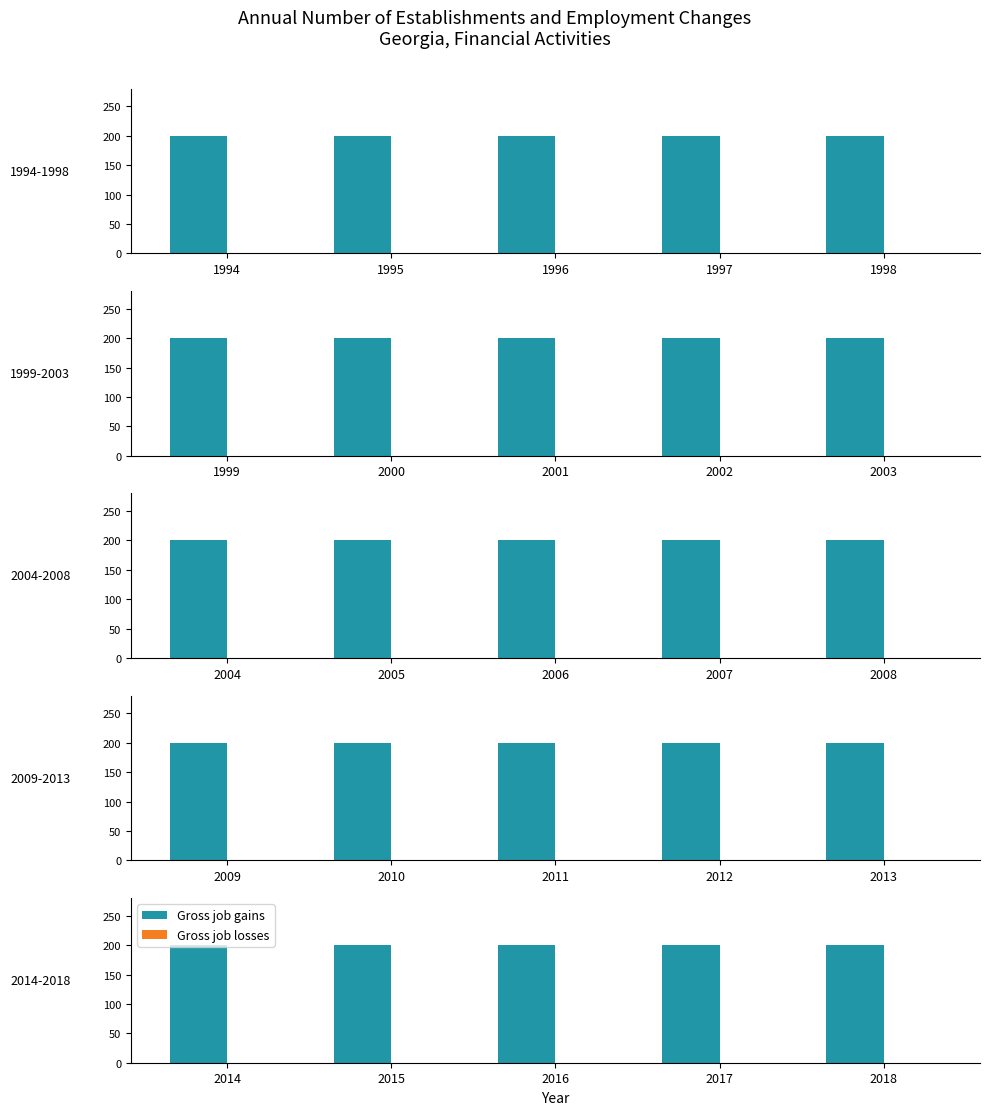

Does the chart contain stacked bars?

No